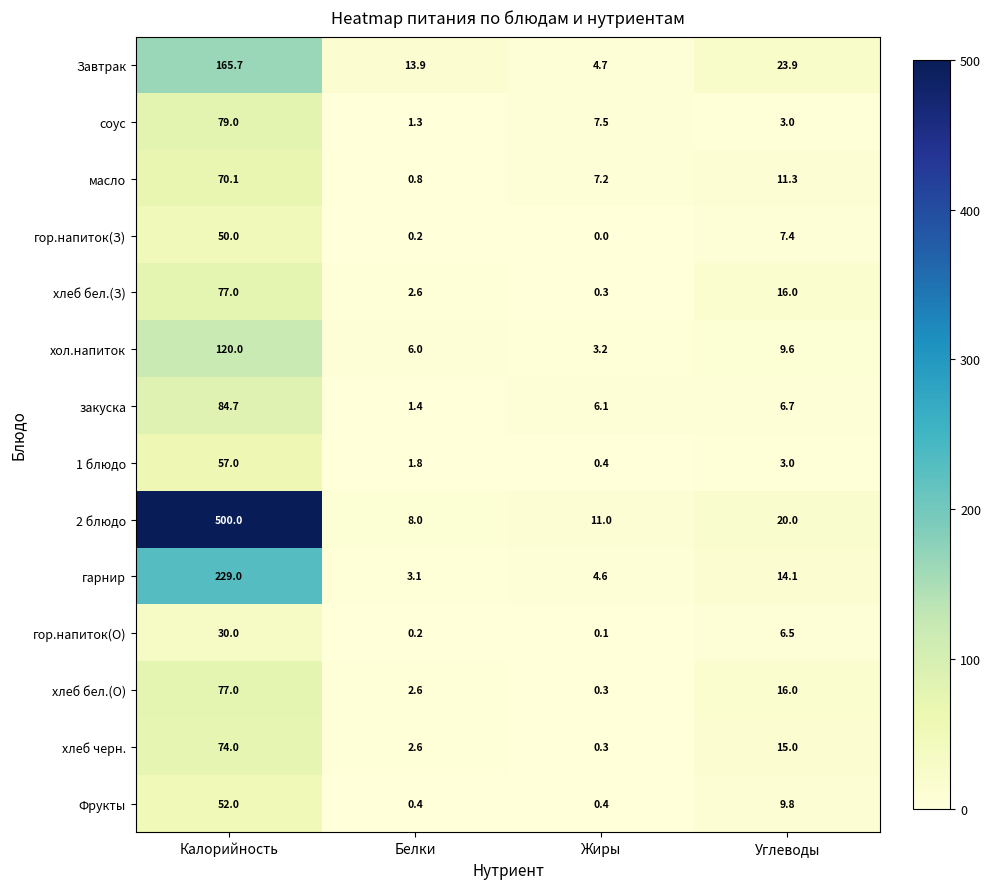

How many categories are shown in the chart?

4